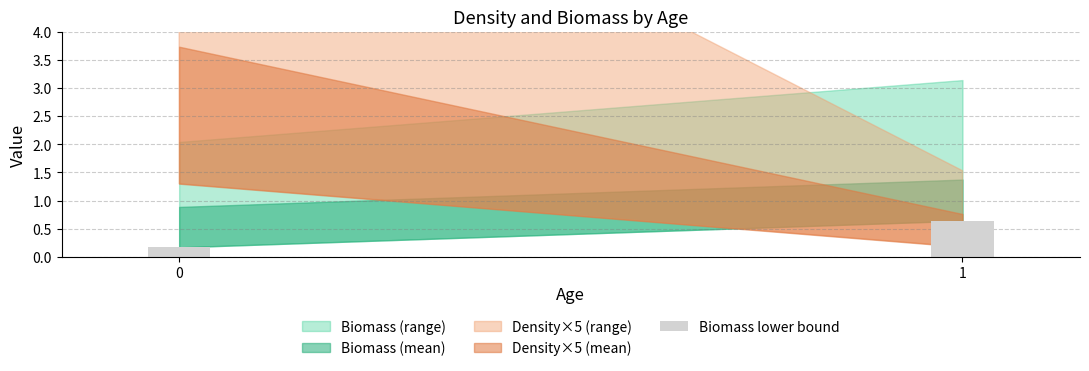

What is the value of the 1st bar from the left?

0.2